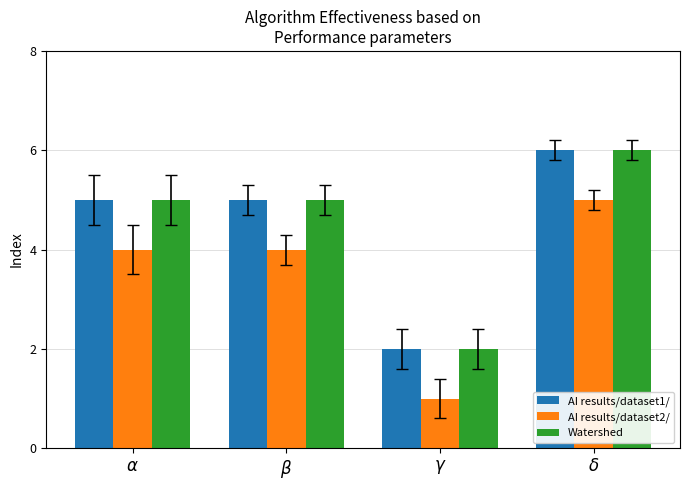

What is the maximum value shown in the chart?

6